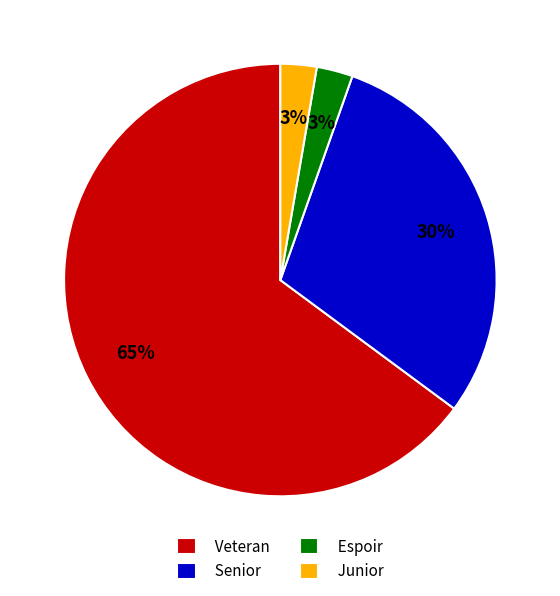

To the nearest percent, what portion does Espoir represent?

3%